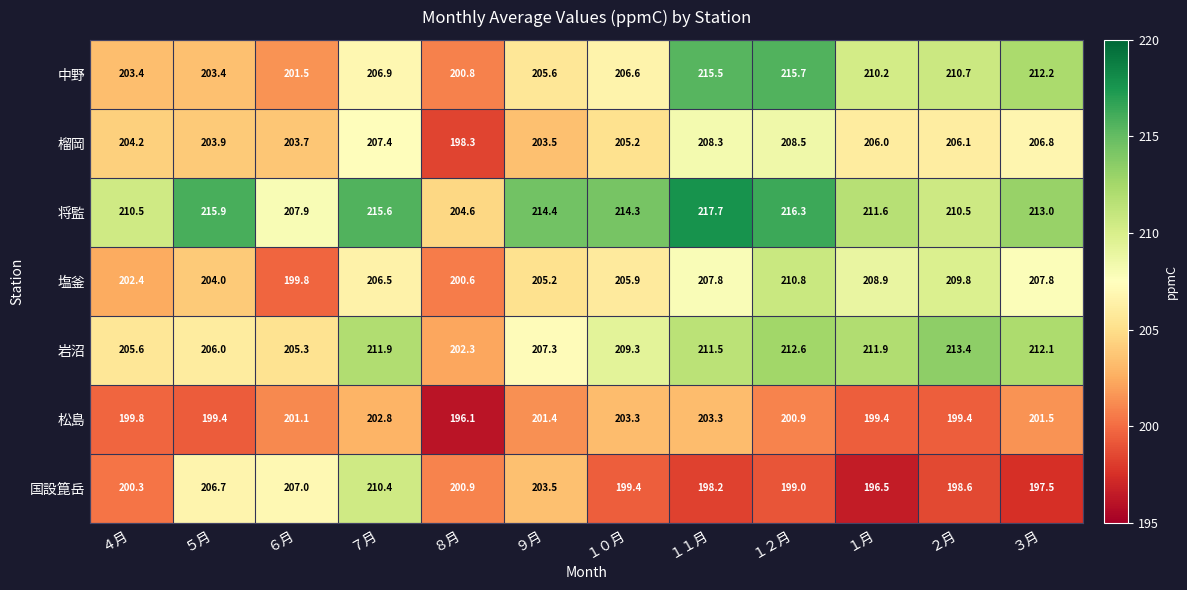

Which series has the largest range (max minus min)?

中野